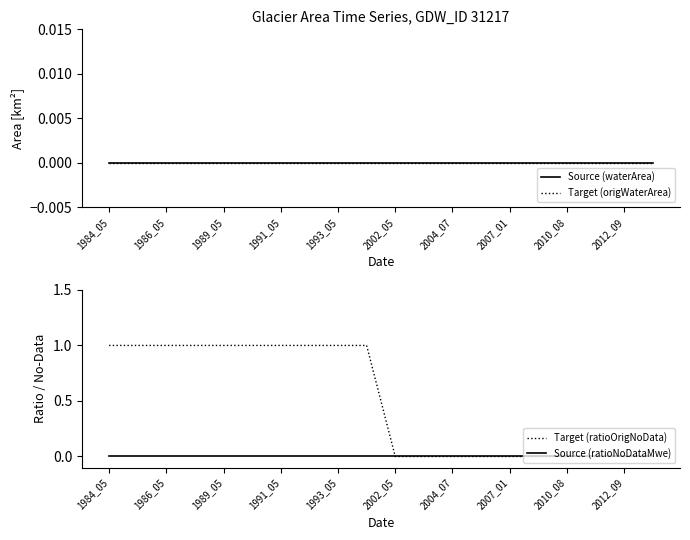

How many positive values does the Target (ratioOrigNoData) series have?

10